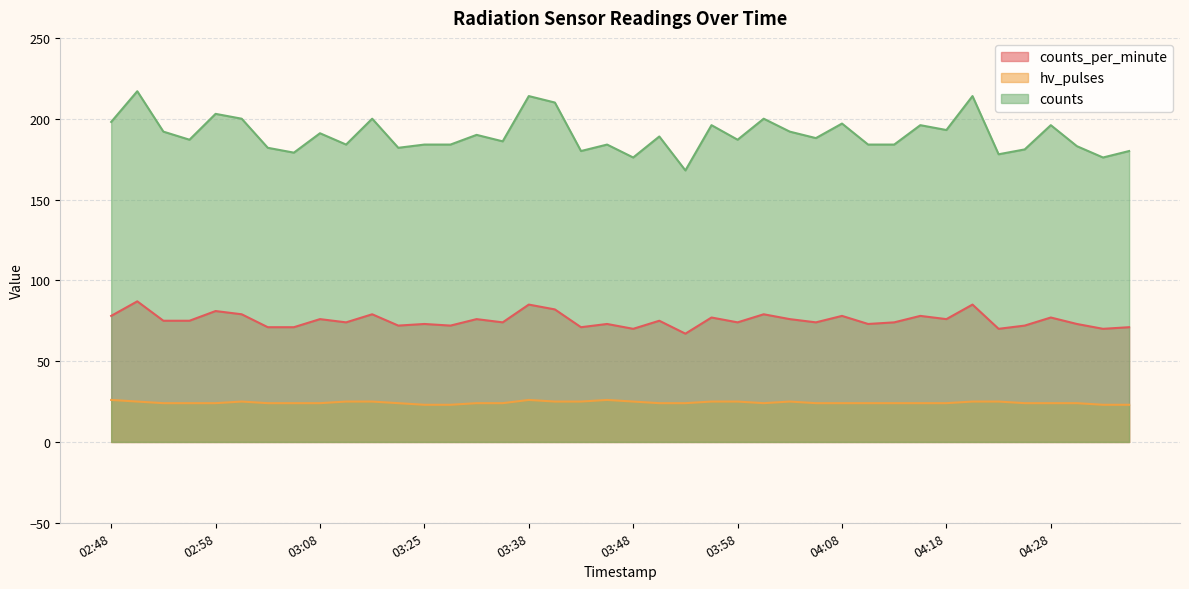

Where does the hv_pulses series first go above 24?

02:48